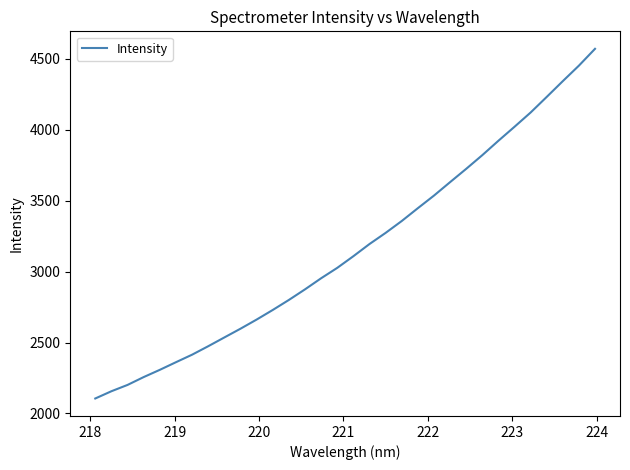

What is the difference between the maximum and minimum values?

2464.8